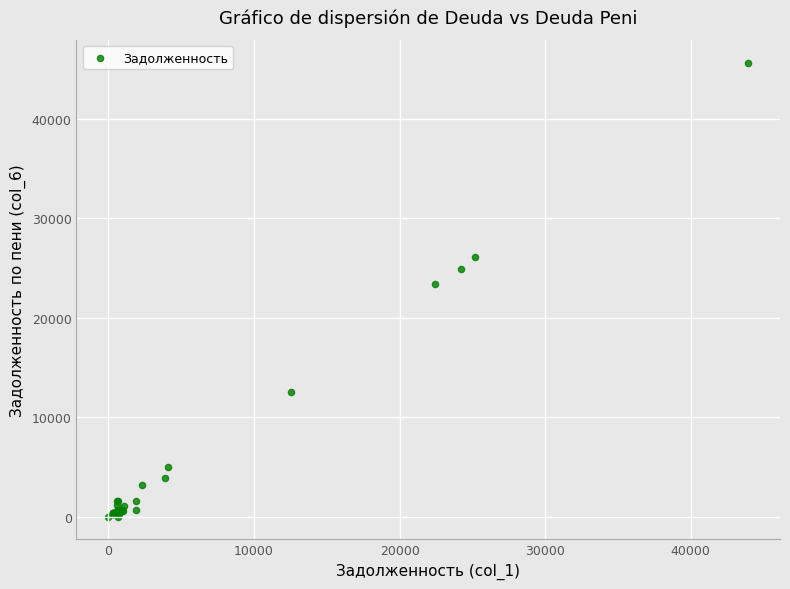

What Y value in the scatter plot is closest to 22814?

23405.4